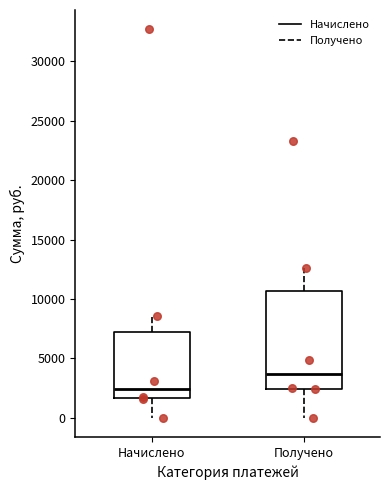

Reading left to right, transcribe this box plot: for each box, give where its median line is, the range the box spans, and where its two whiskers end, as read against the y-axis. The values are not printed on the chart, so give them approximately, as read against the axis.

Начислено: median 2500, box 1500 to 7000, whiskers 0 to 8500
Получено: median 3500, box 2500 to 10500, whiskers 0 to 12500